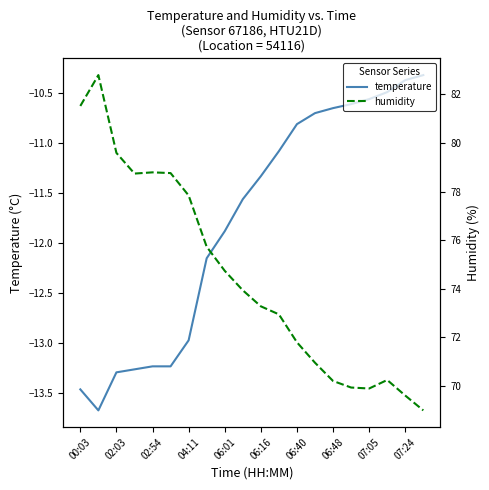

What is the maximum value for humidity?

82.8